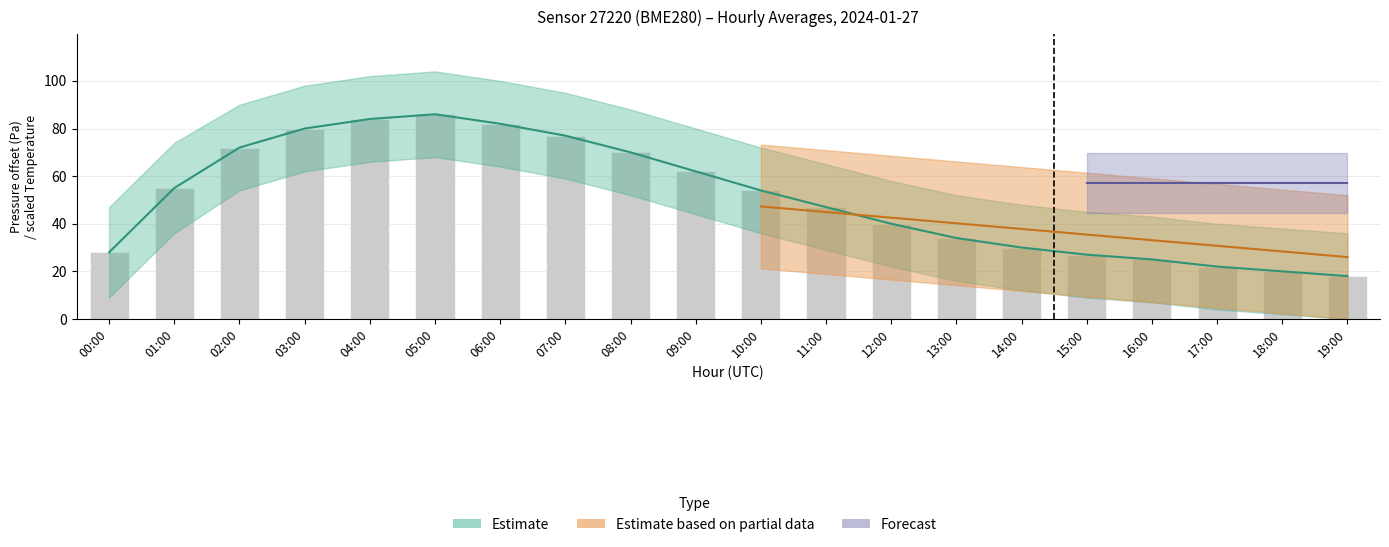

What is the difference between the maximum and minimum values?

68